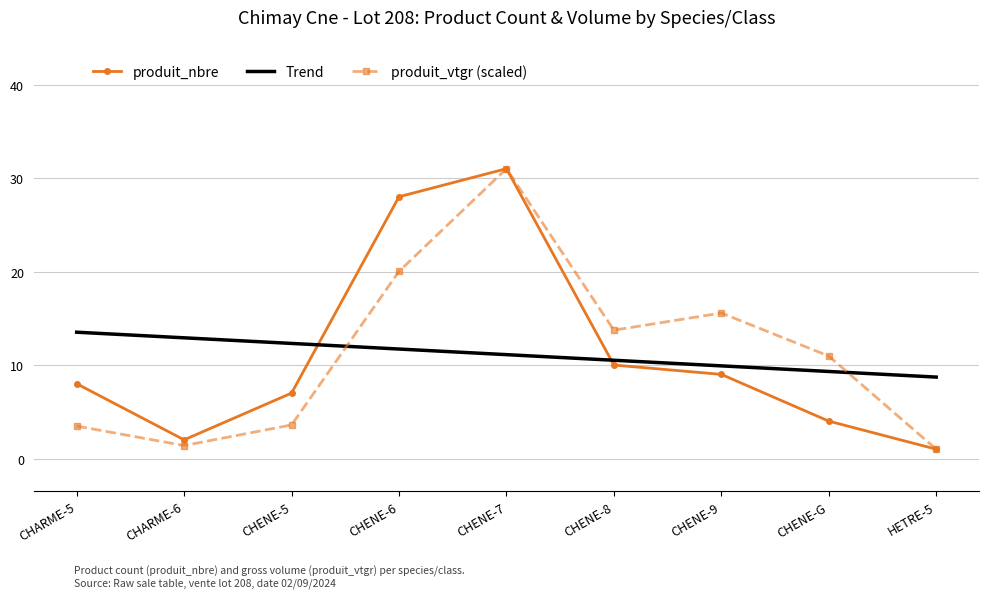

What is the average value of the produit_vtgr (scaled) series?

11.2